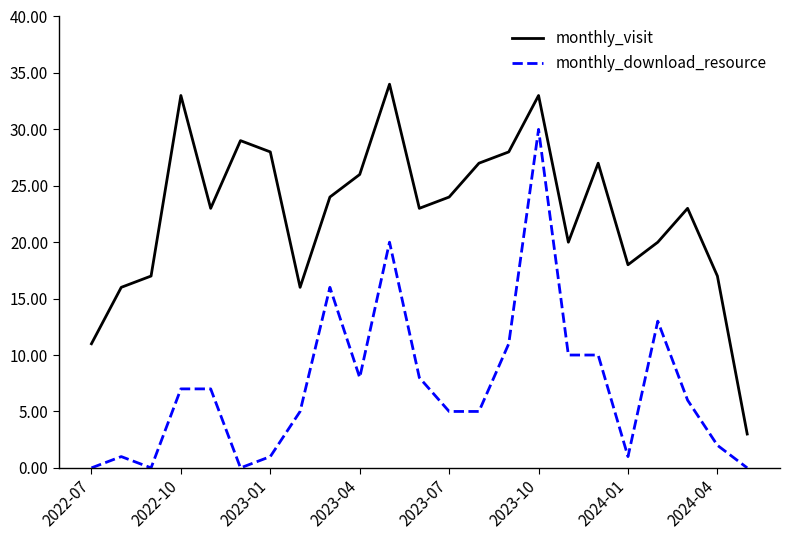

What is the highest value of the monthly_visit series?

34